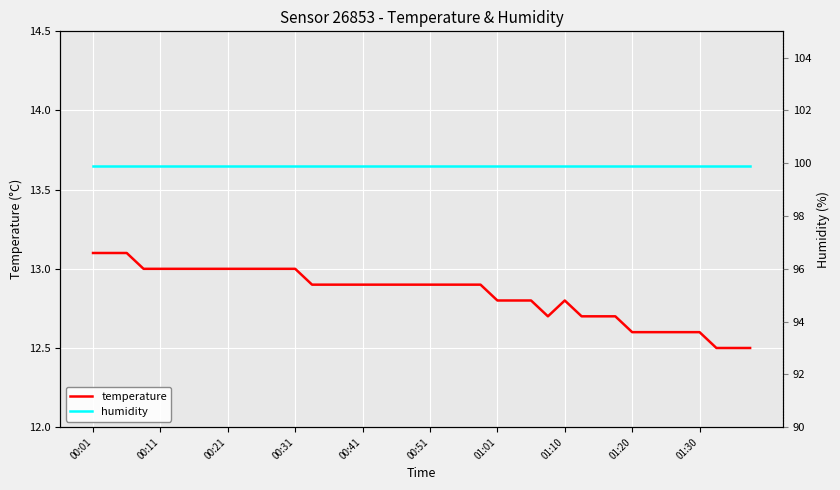

What is the average value of the humidity series?

99.9